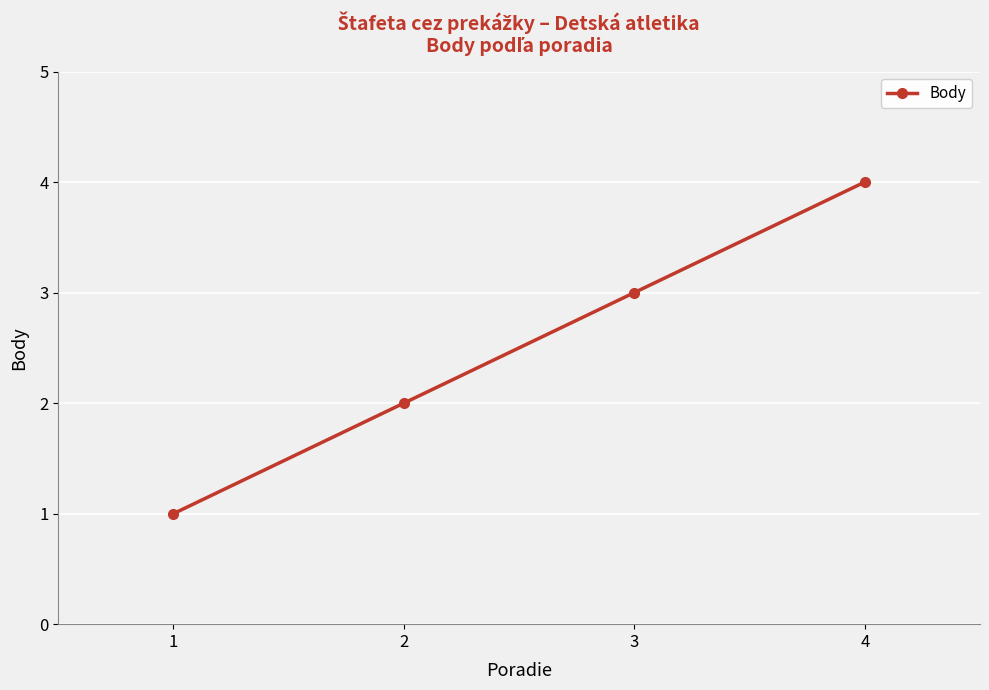

Is it true that the value at 4 is 4?

True